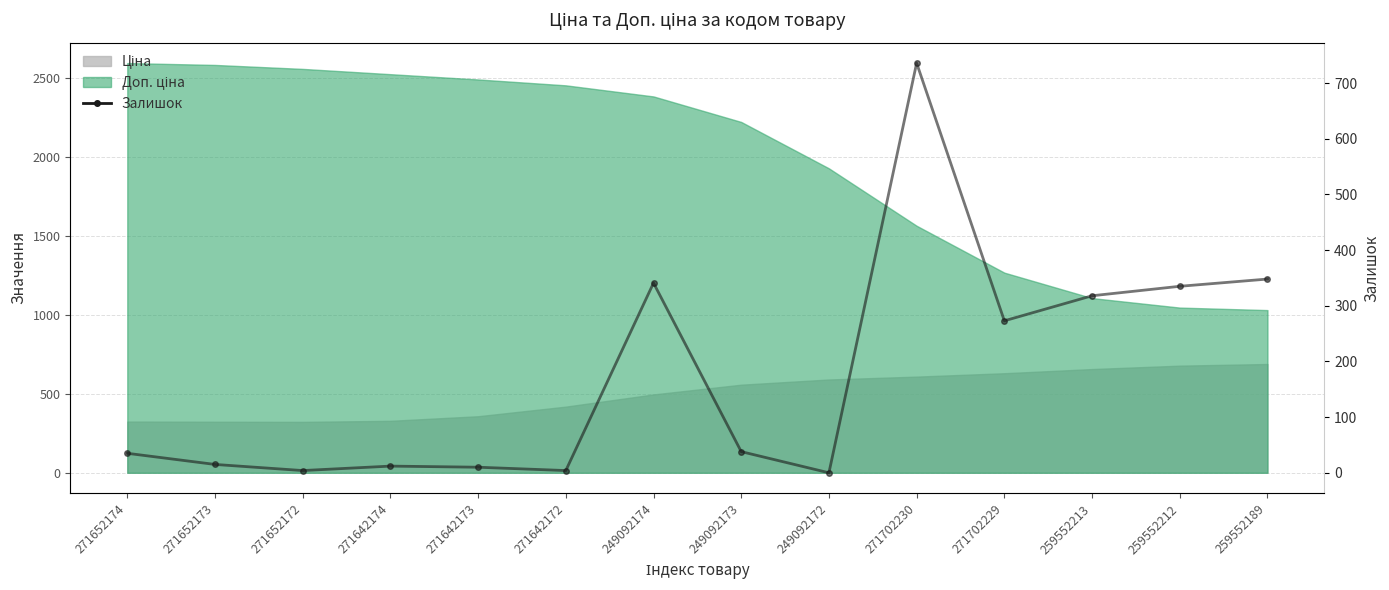

What is the maximum value shown in the chart?

736